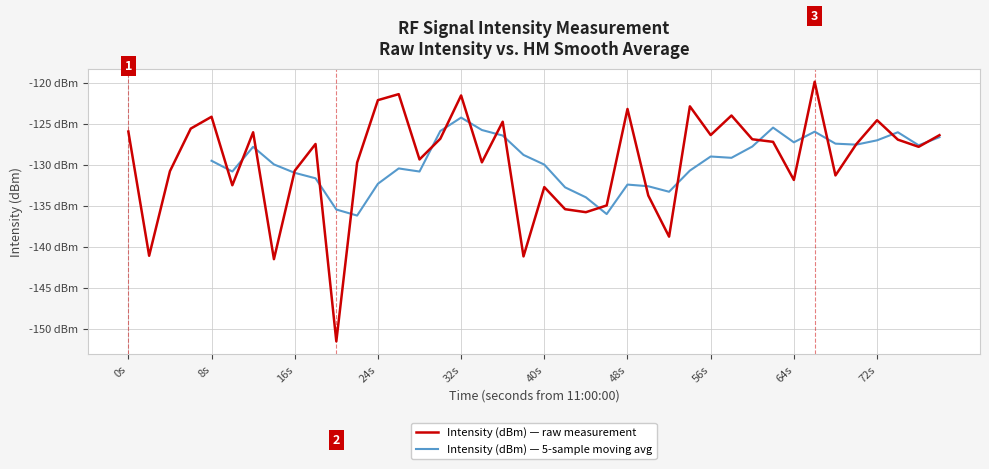

How many points are lower than both their immediate neighbors (excluding endpoints)?

13